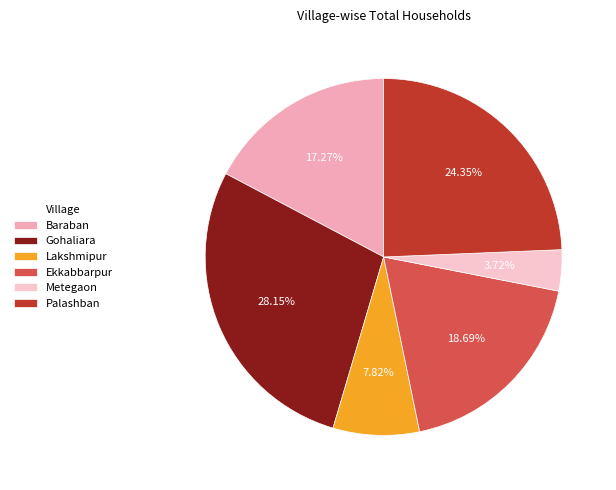

What percentage is NOT represented by Gohaliara?

71.9%